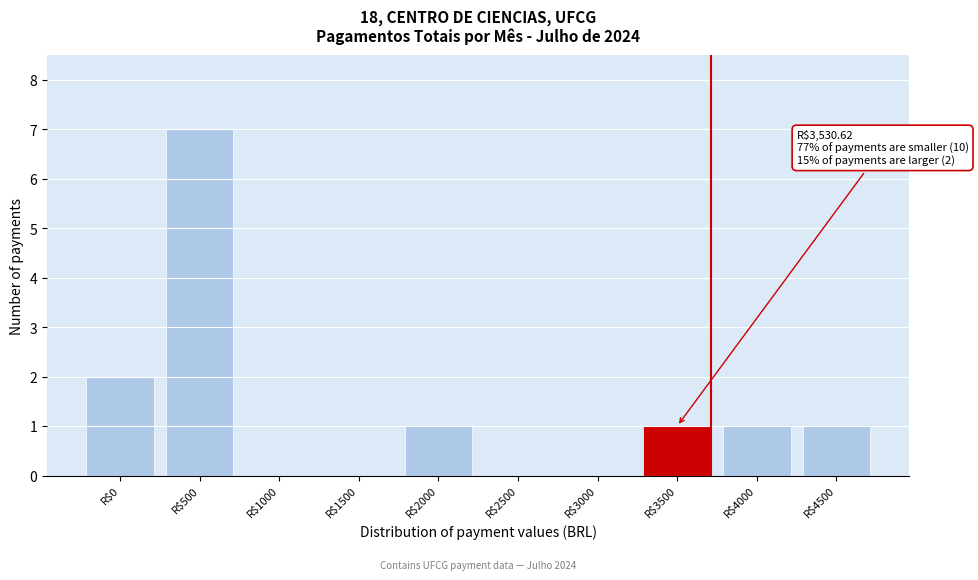

The value at R$4000 is 1. True or false?

True